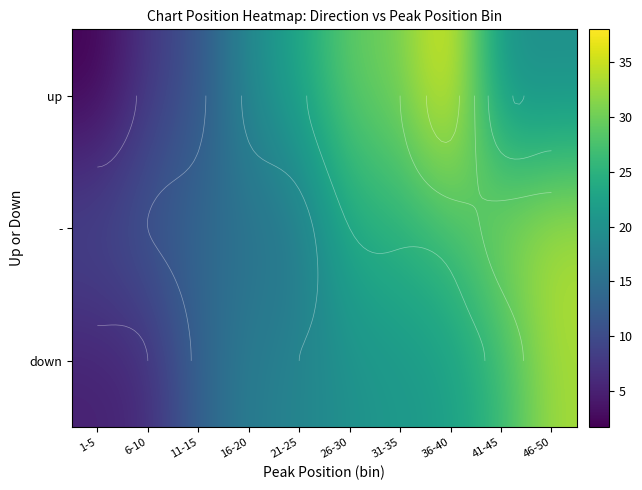

Rank the categories by - value from highest to lowest.

46-50, 41-45, 36-40, 31-35, 26-30, 21-25, 16-20, 11-15, 6-10, 1-5